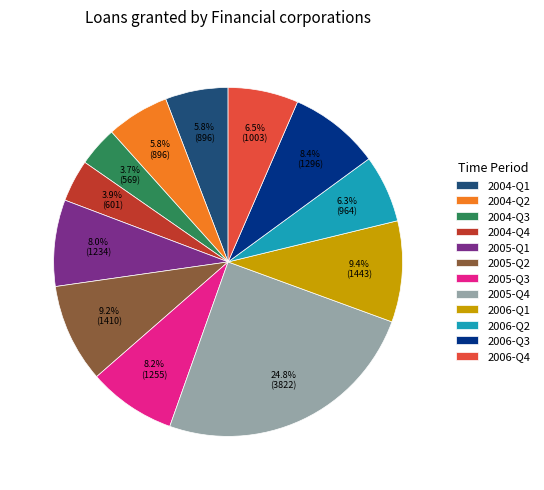

Which has a higher value, 2006-Q4 or 2006-Q3?

2006-Q3